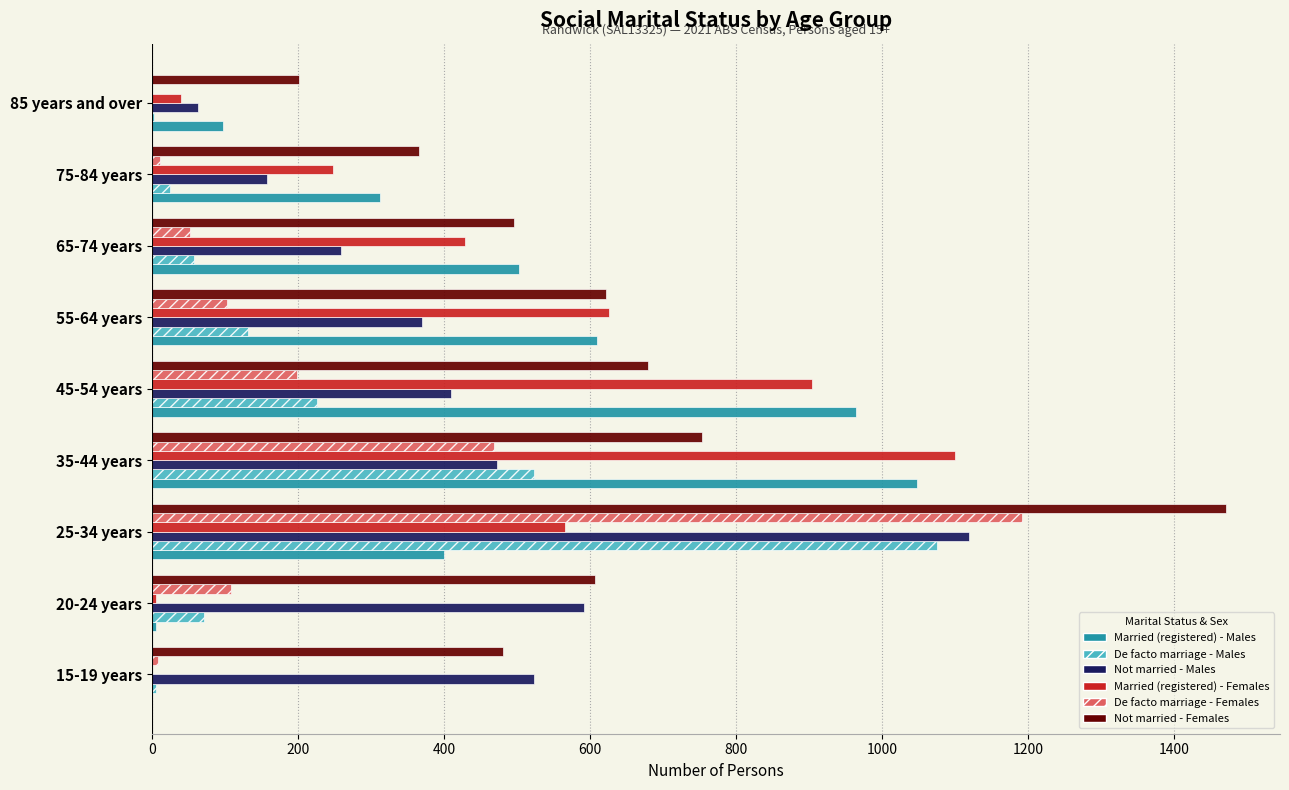

At which category is the sum across all series the highest?

25-34 years